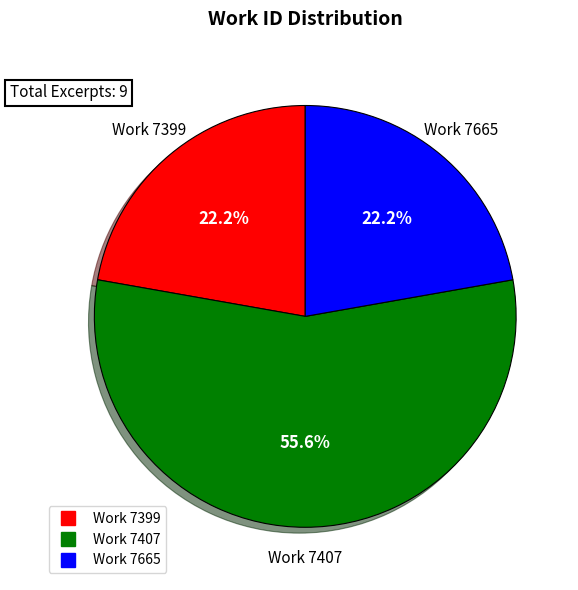

Is there any slice that represents more than half of the pie?

Yes